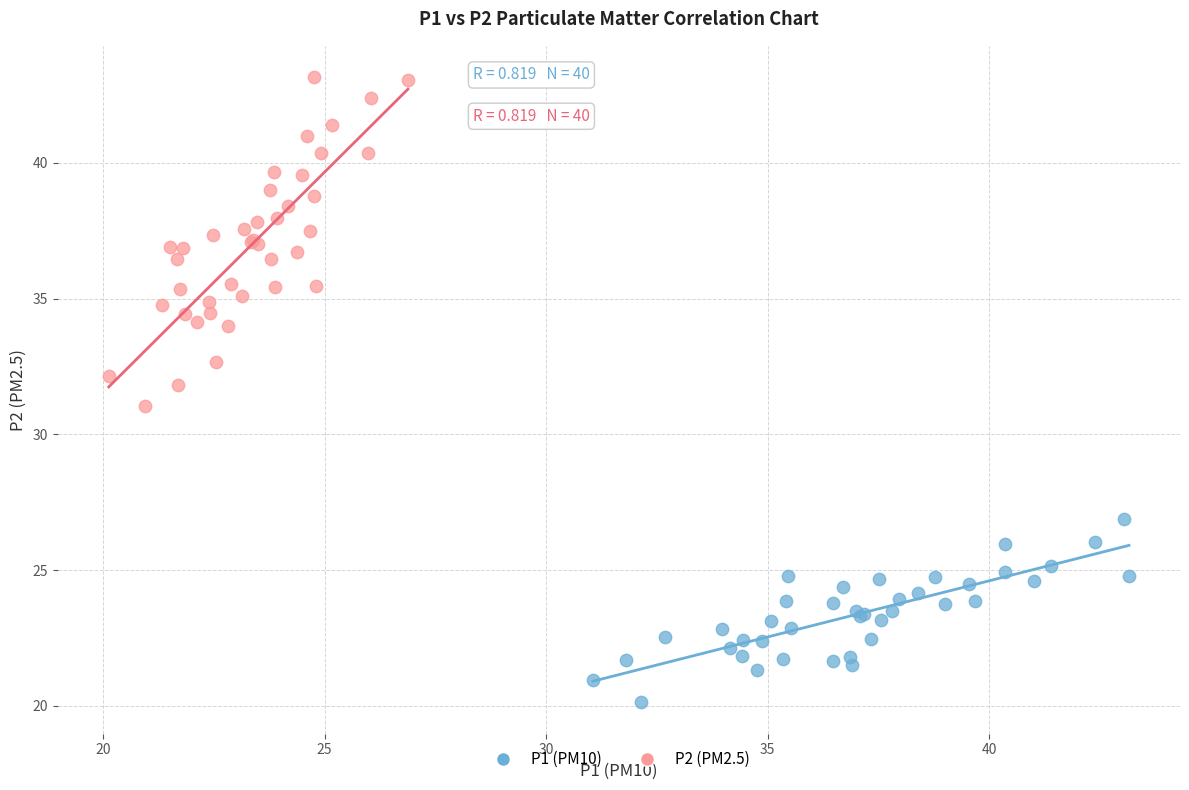

Which series reaches the maximum Y coordinate?

P2 (PM2.5)